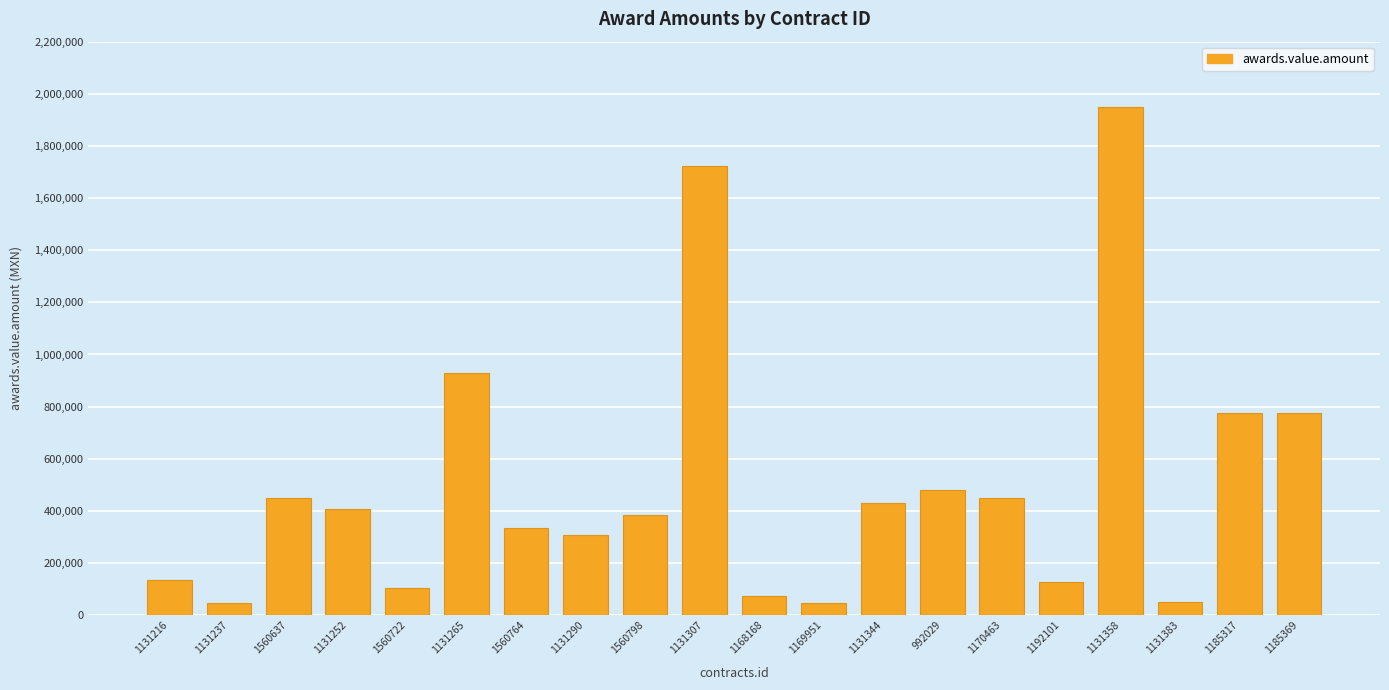

What is the difference between the maximum and minimum values?

1905362.1